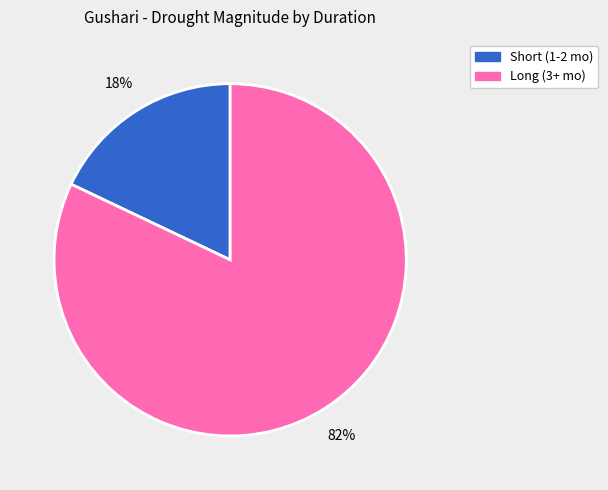

To the nearest percent, what is the average slice percentage?

50%